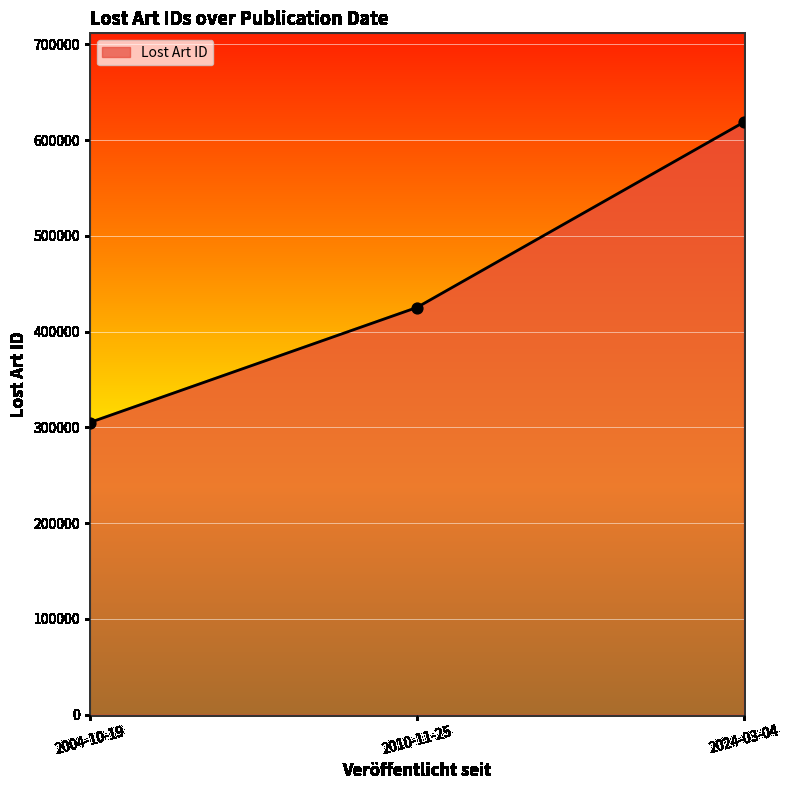

What is the ratio of the value at 2010-11-25 to the value at 2004-10-19?

1.4